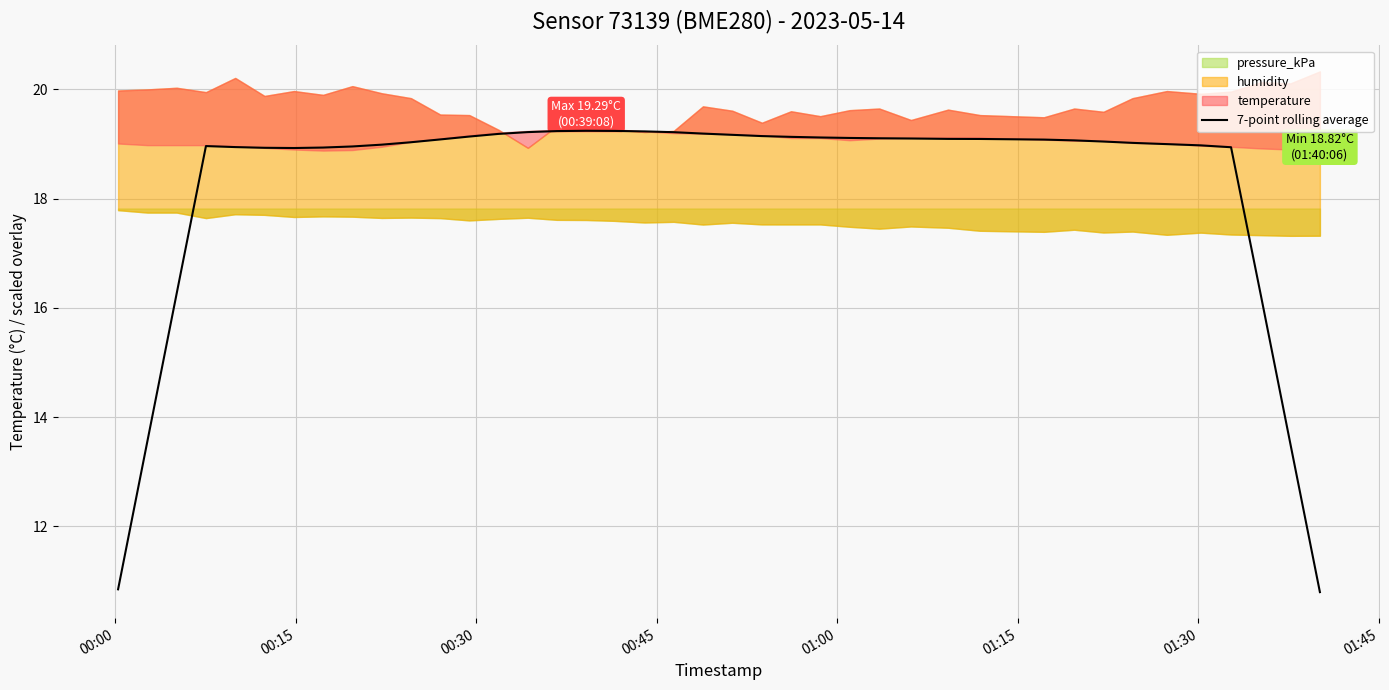

What is the lowest value of the 7-point rolling average series?

10.8